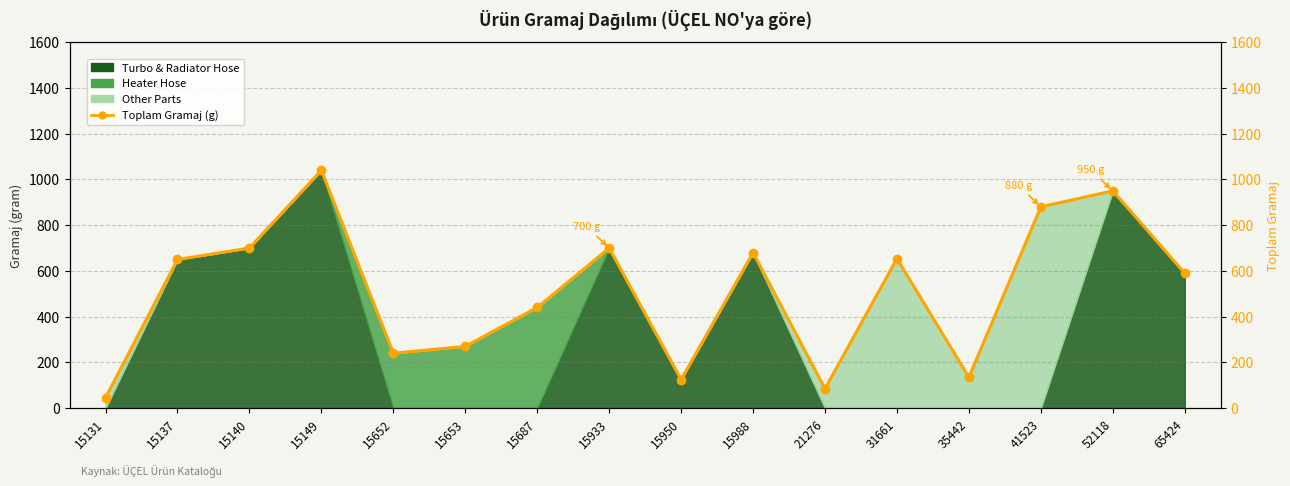

Reading left to right, what are all the values shown in this chart?

45	650	700	1040	240	270	440	700	125	680	85	654	135	880	950	590